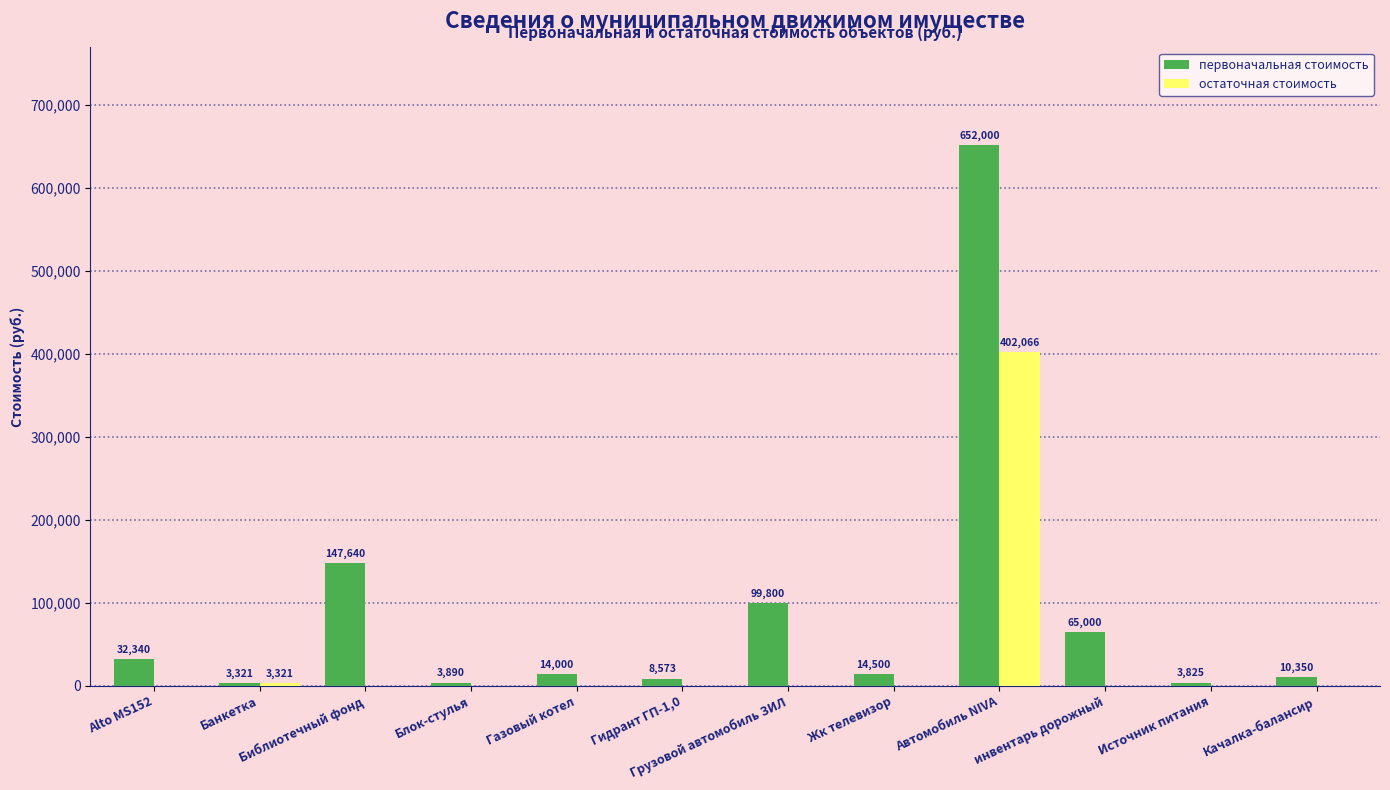

How many distinct data groups are displayed?

2